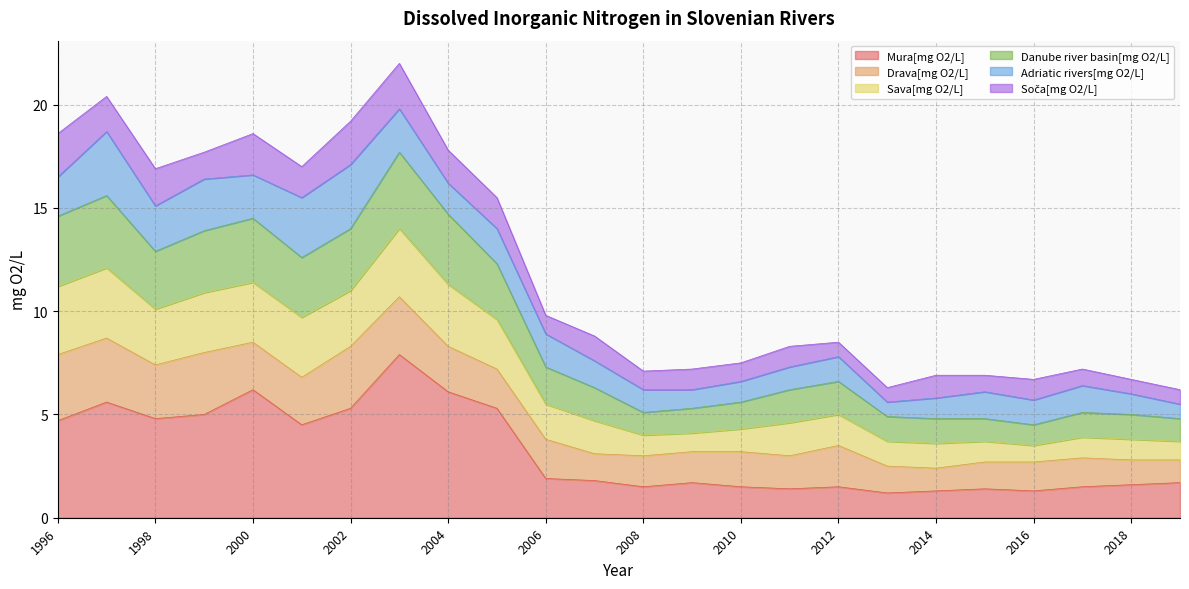

The value of Mura[mg O2/L] at 2006 is 1.9. True or false?

True